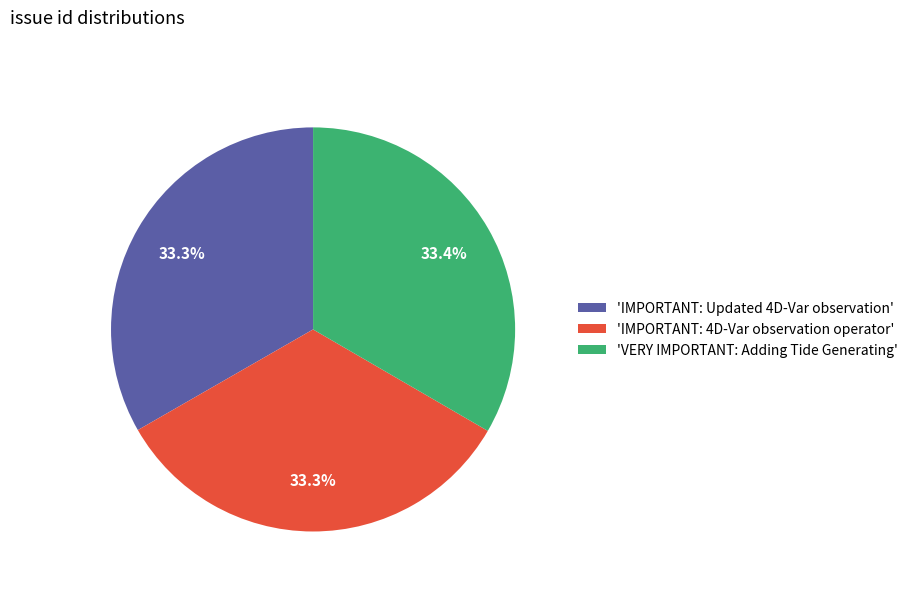

What percentage is NOT represented by 'IMPORTANT: 4D-Var observation operator'?

66.7%